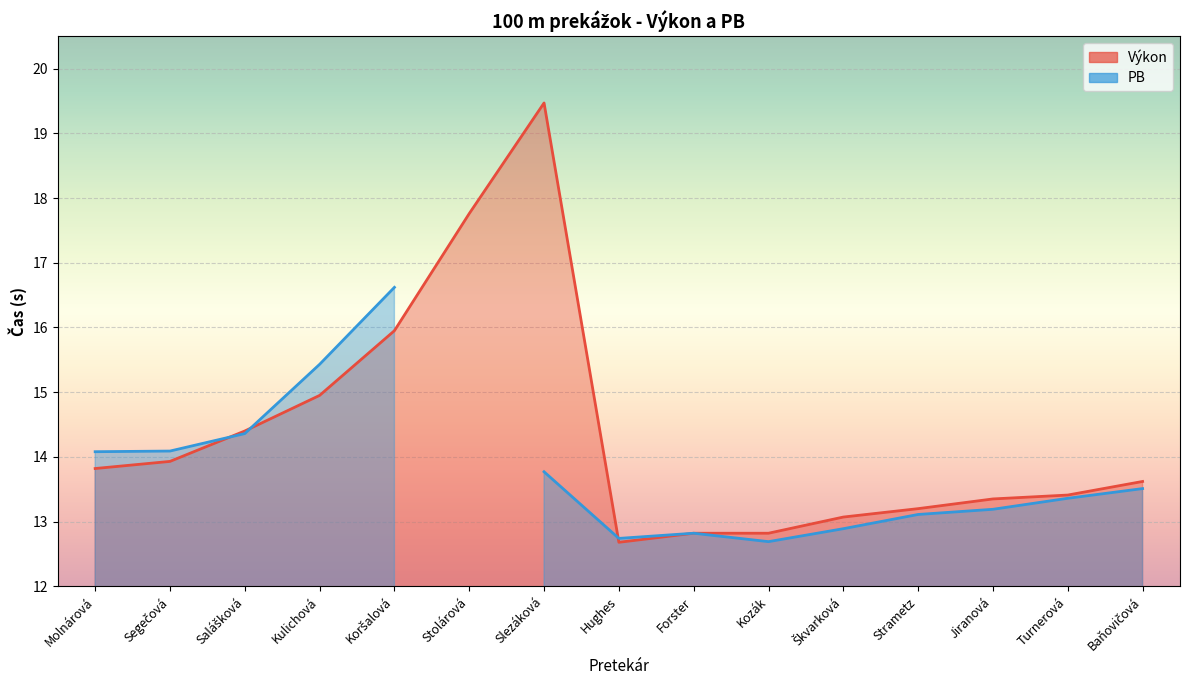

Approximately how many times larger is the value at Jiranová compared to Stolárová?

0.8